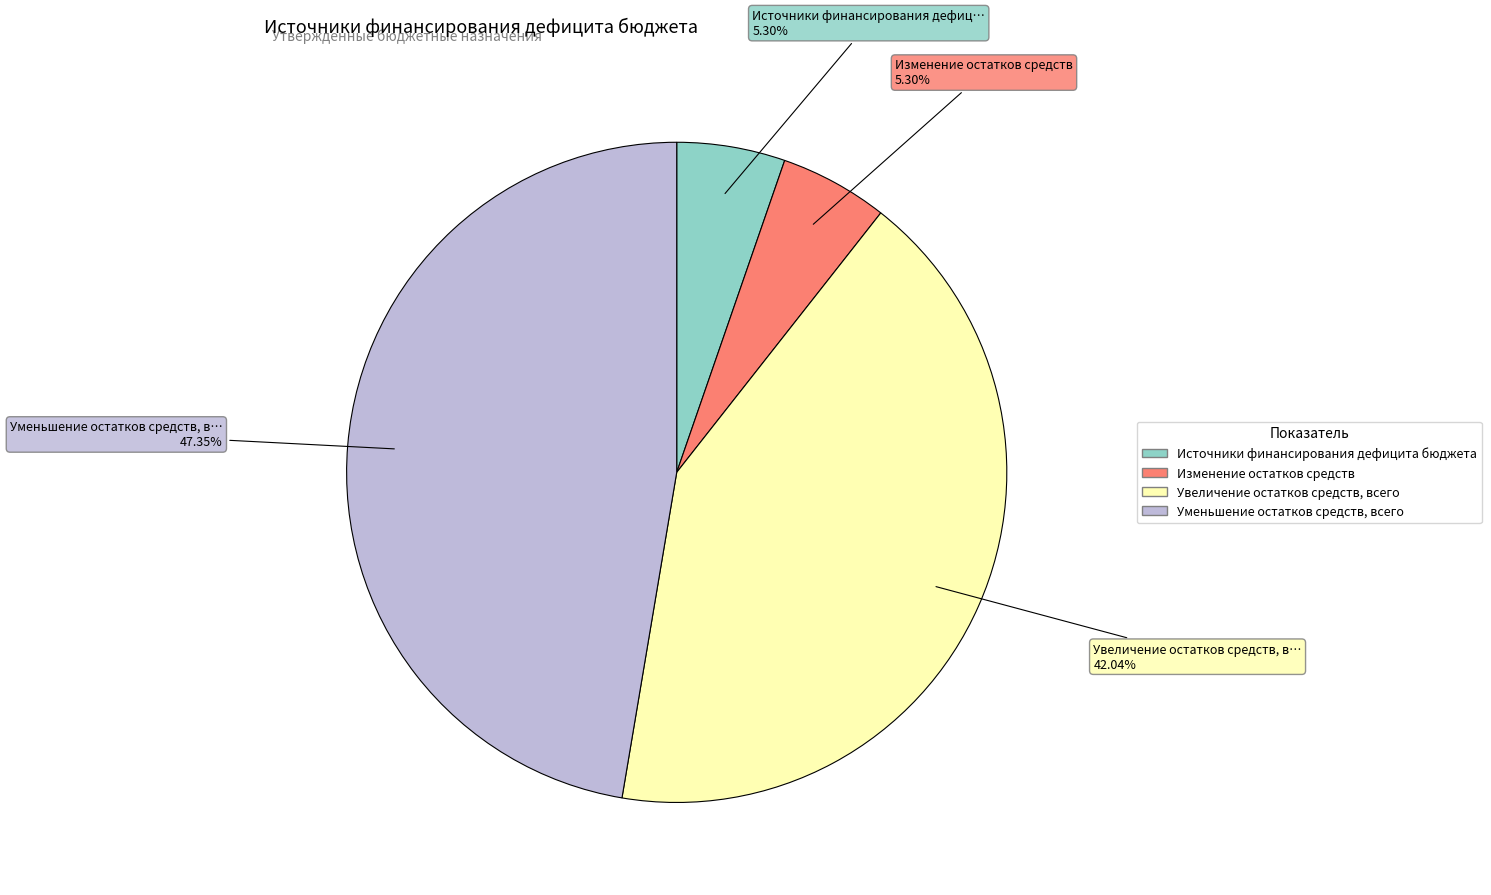

To the nearest percent, what portion does Изменение остатков средств represent?

5%